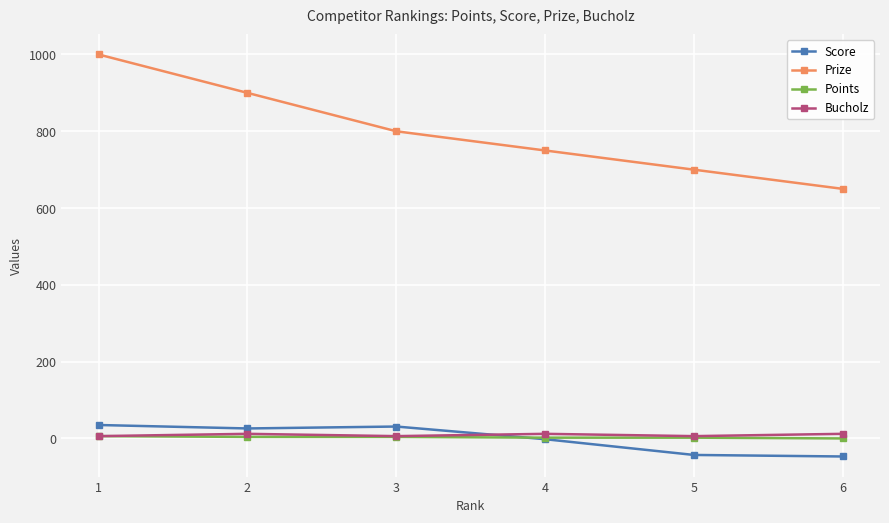

Which series changed the most between 3 and 6?

Prize